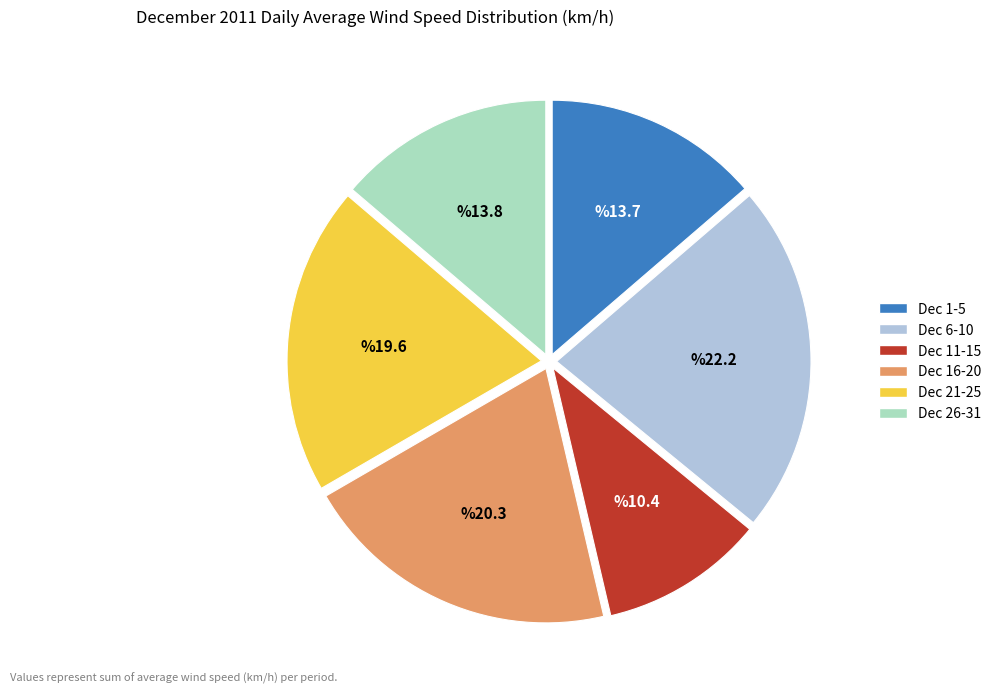

Is there a majority slice in this chart?

No